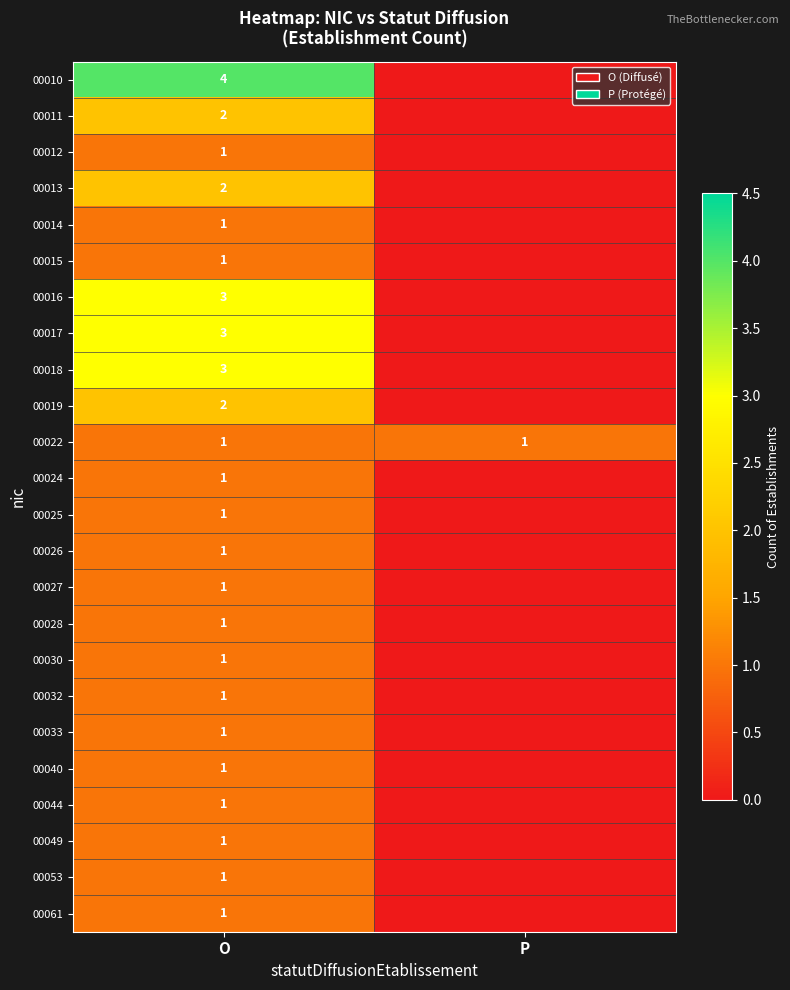

The 00024 series shows 2 at O. True or false?

False